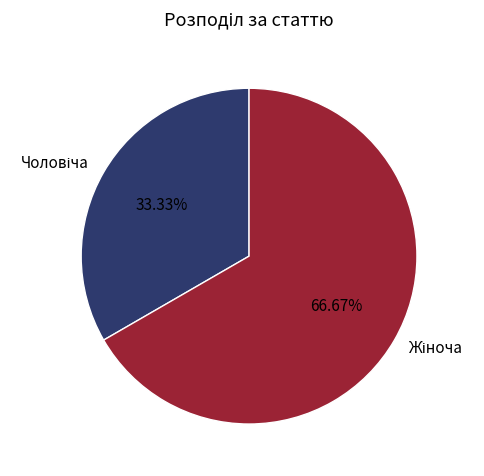

How many slices are in this pie chart?

2